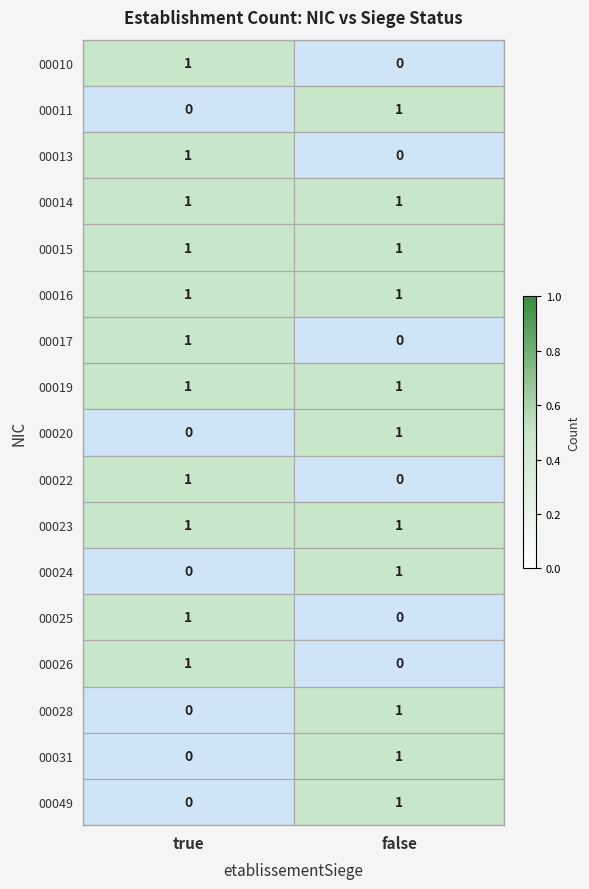

Rank the categories by 00022 value from lowest to highest.

false, true